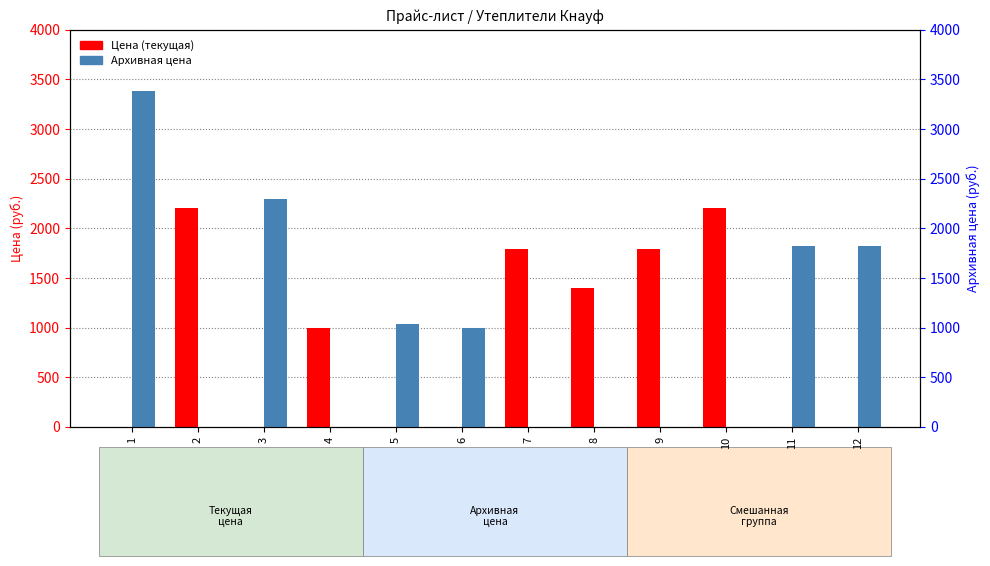

True or false: Архивная цена has a value of 1253 at 4.

False